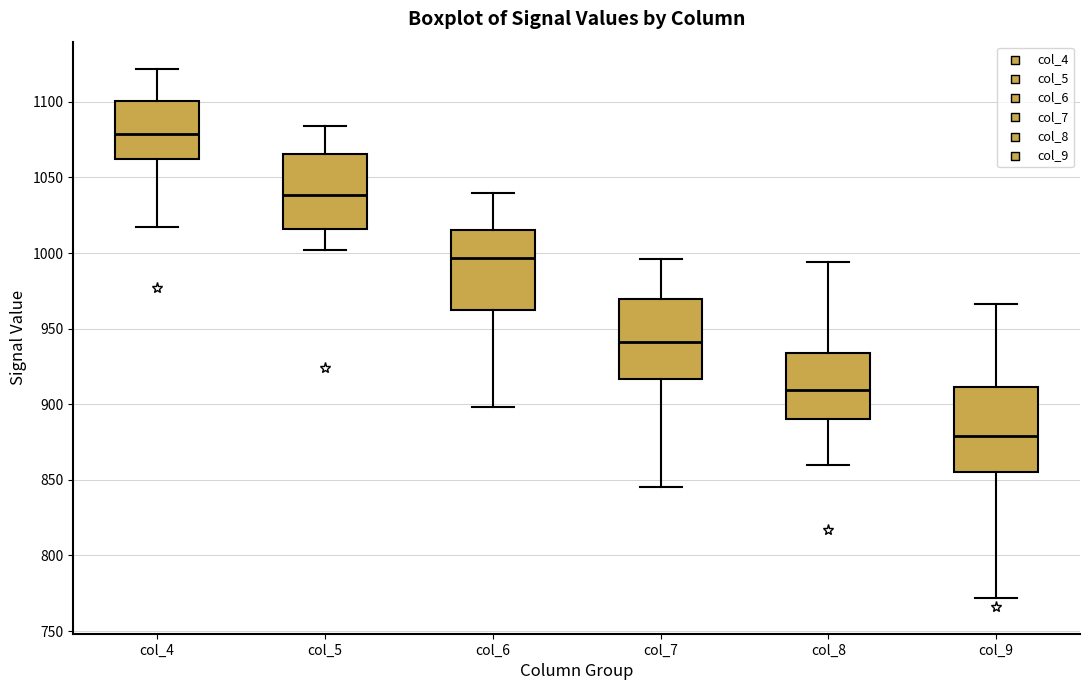

Where does the lower whisker of the box for col_4 end on the y-axis? The values are not printed on the chart, so give them approximately, as read against the axis.

1015